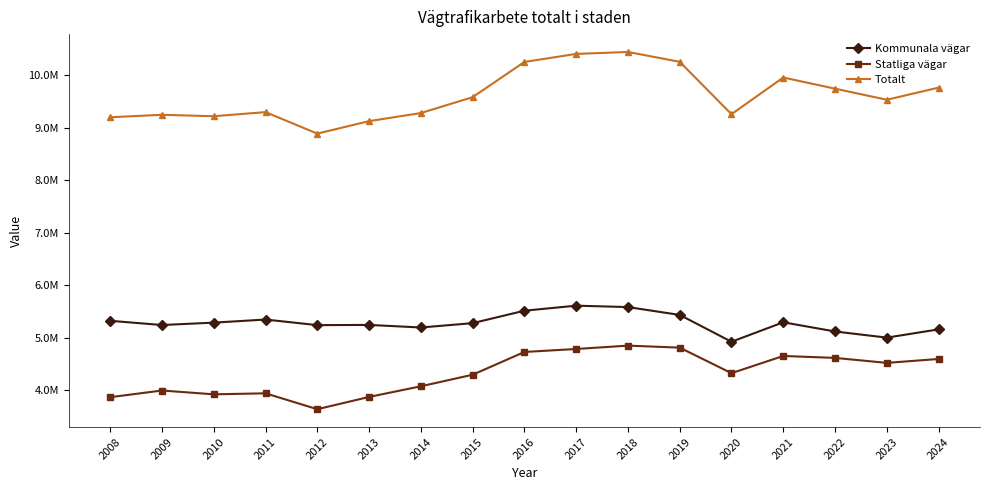

What is the approximate value of Statliga vägar at 2019?

4813686